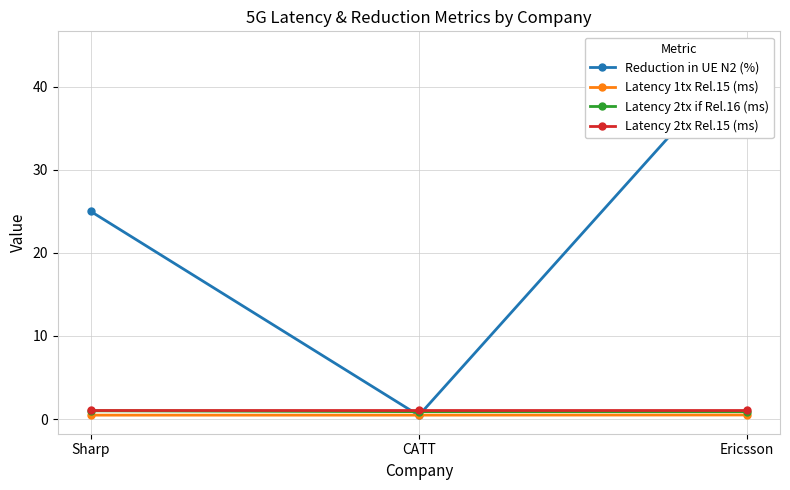

Where is Latency 2tx if Rel.16 (ms) nearest to the value 0?

CATT